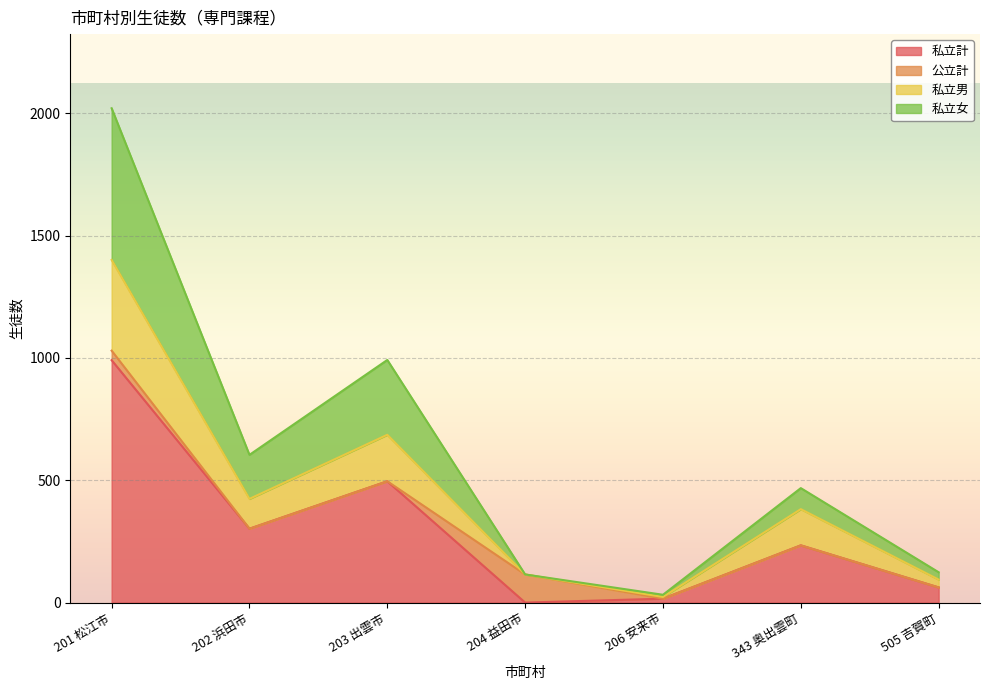

True or false: 私立男 and 私立計 cross at least once.

False